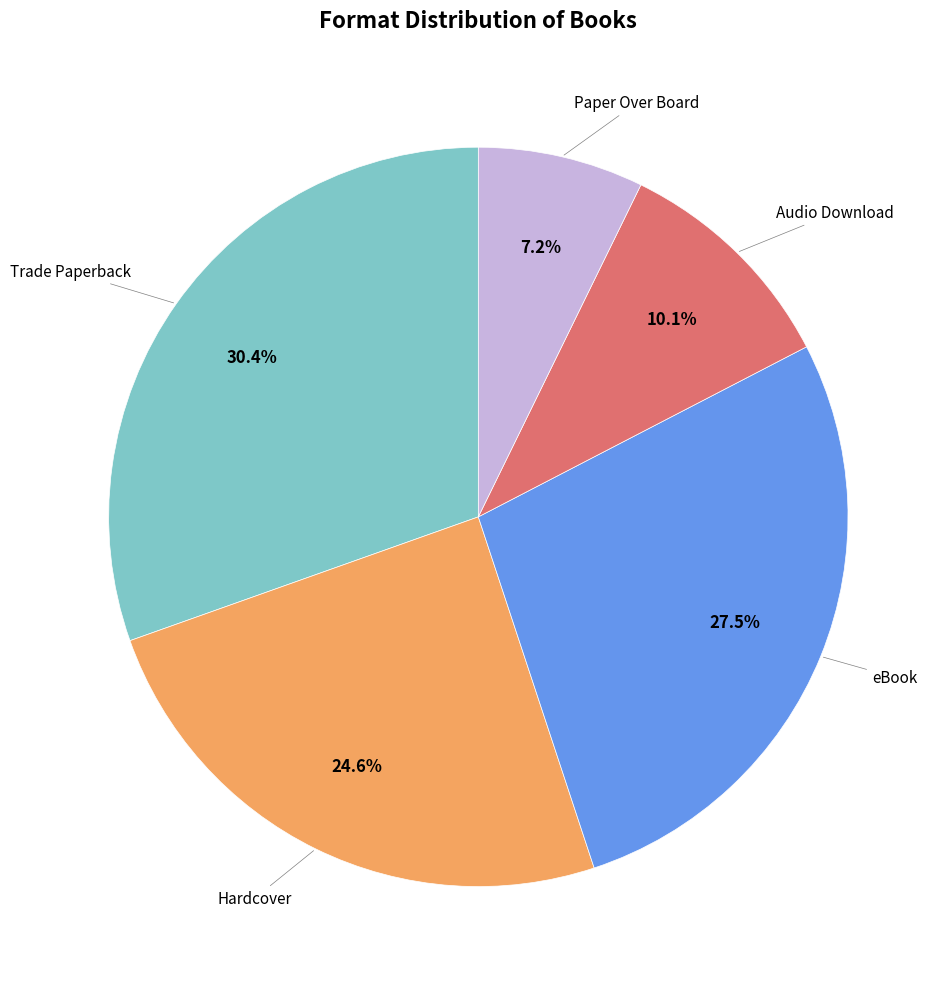

Does any single category account for the majority?

No